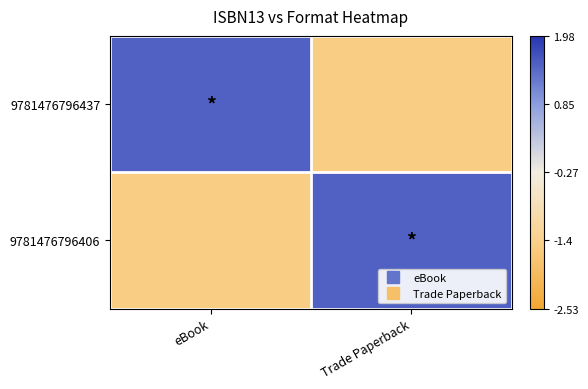

Which series changed the most between eBook and Trade Paperback?

9781476796437